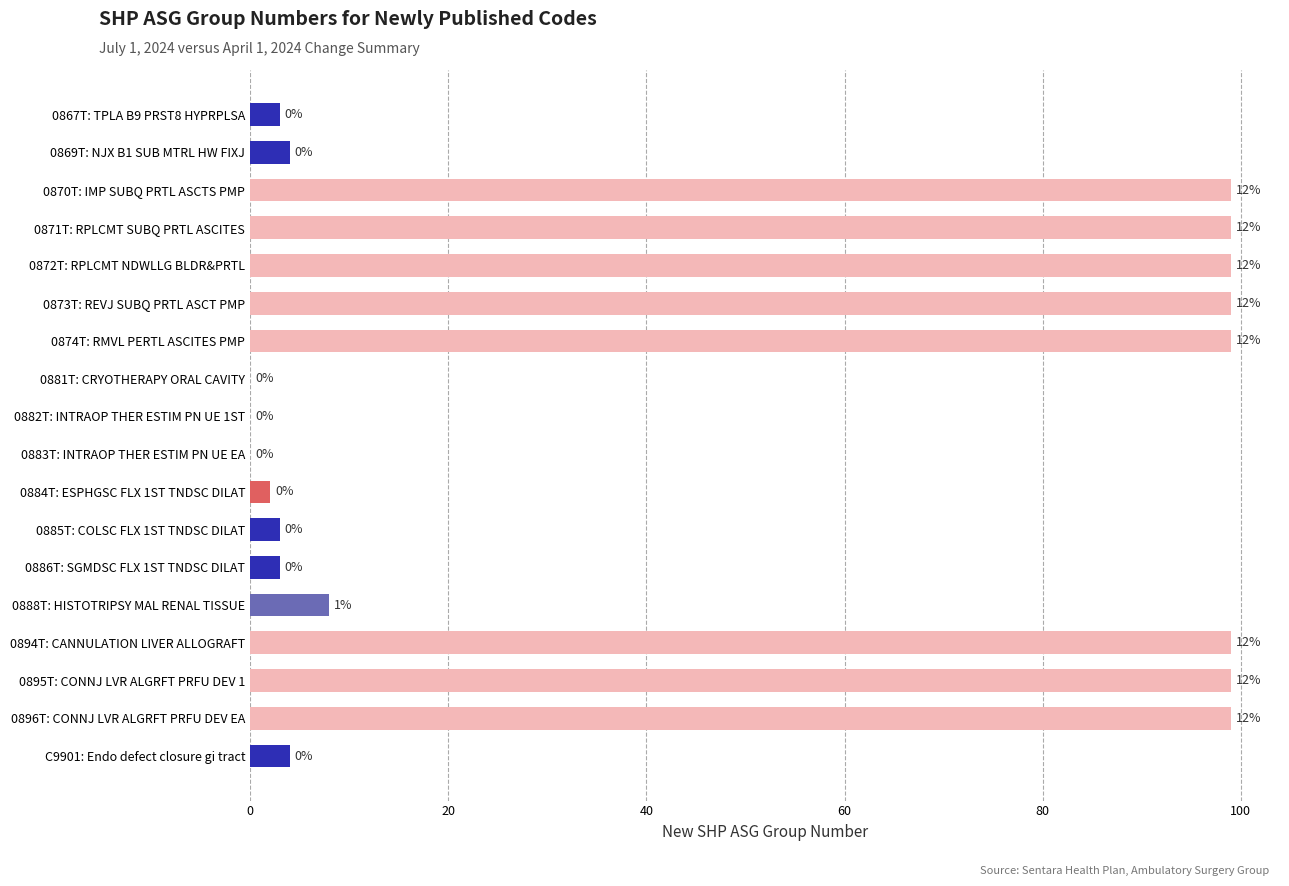

Count the number of data series in this chart.

1